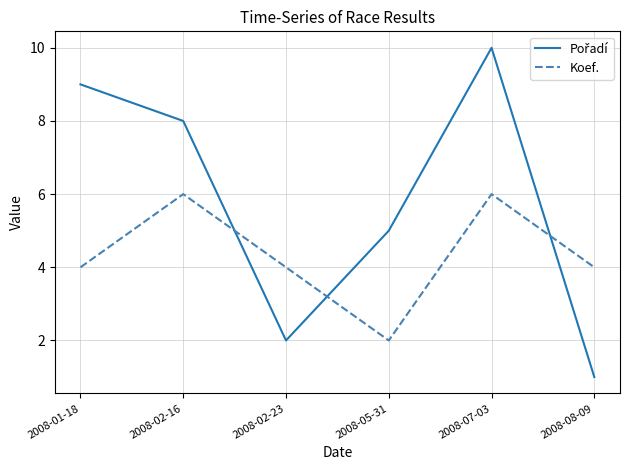

What is the spread (max minus min) of values at 2008-08-09?

3